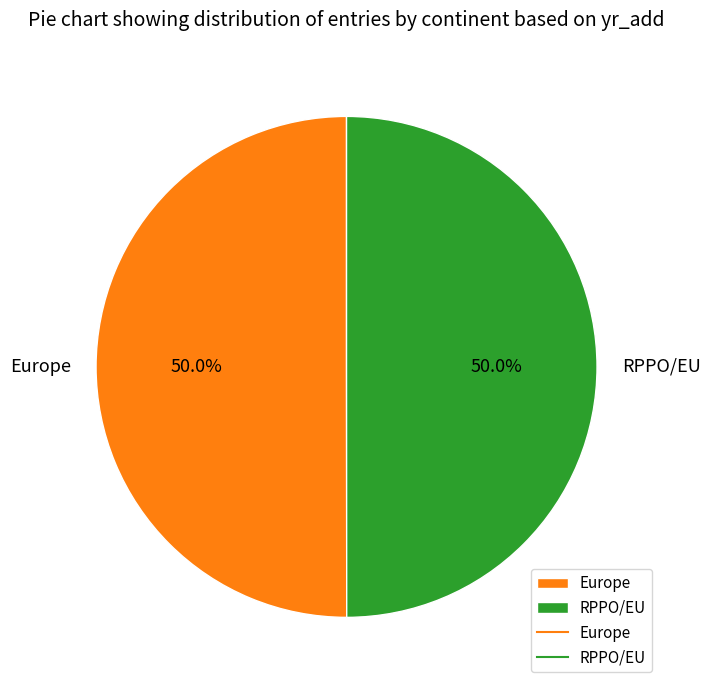

To the nearest percent, what portion does Europe represent?

50%